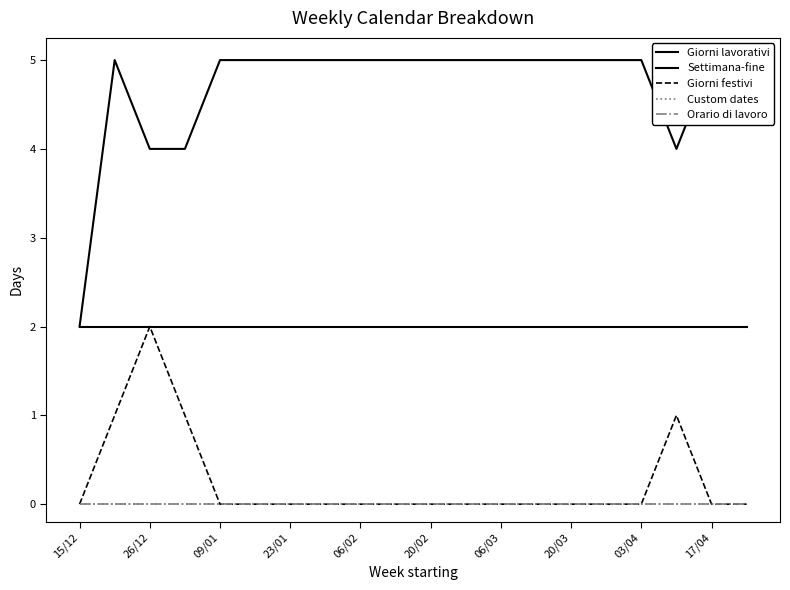

True or false: Orario di lavoro and Giorni festivi cross at least once.

False